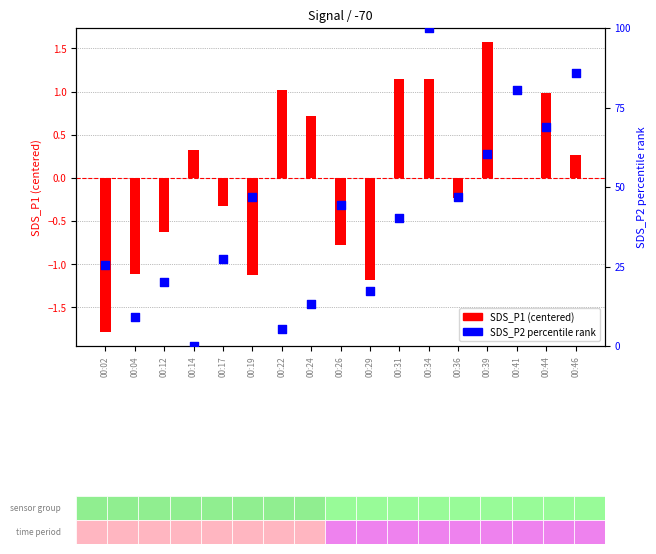

Is the value of SDS_P2 at 00:24 greater than the value of SDS_P1 at 00:41?

Yes